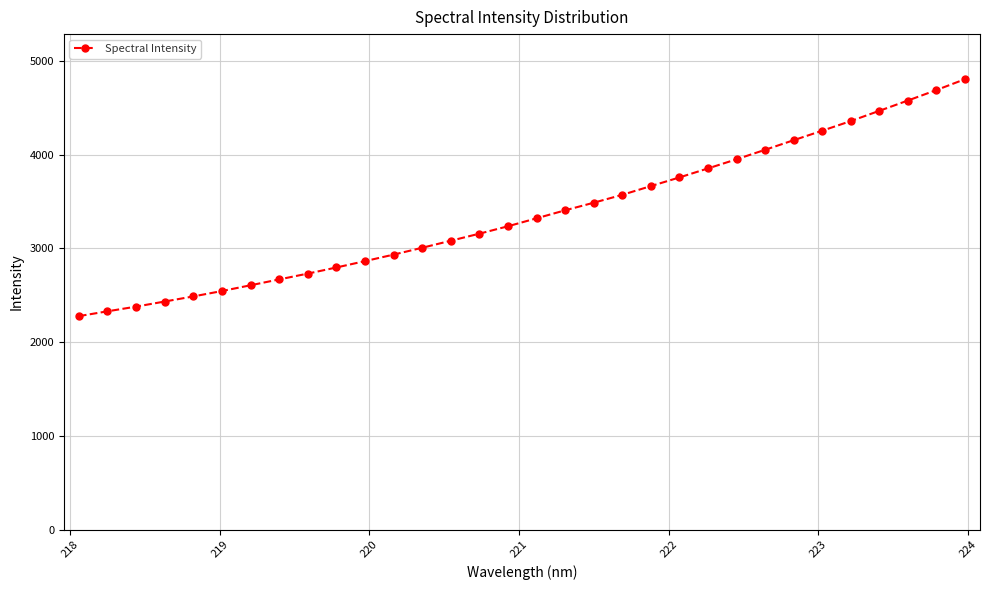

What is the sum of all values?

107932.6